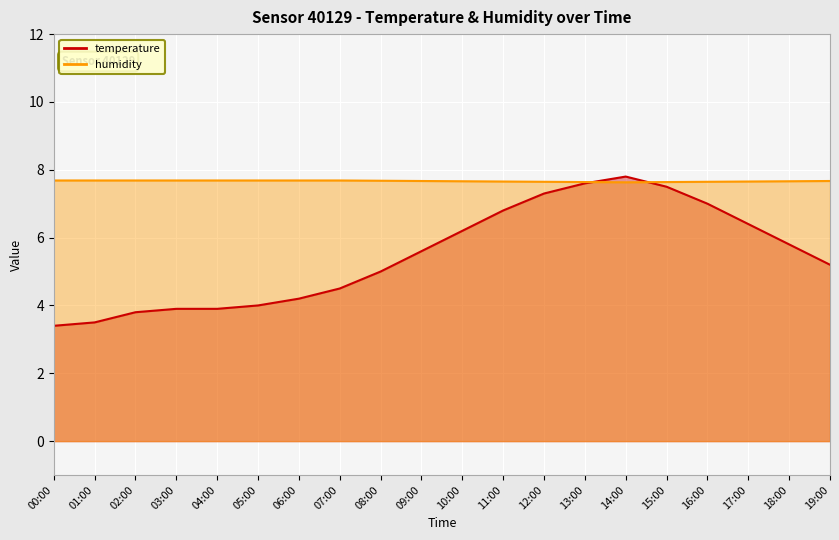

True or false: humidity has more than 0 points higher than both neighbors.

False